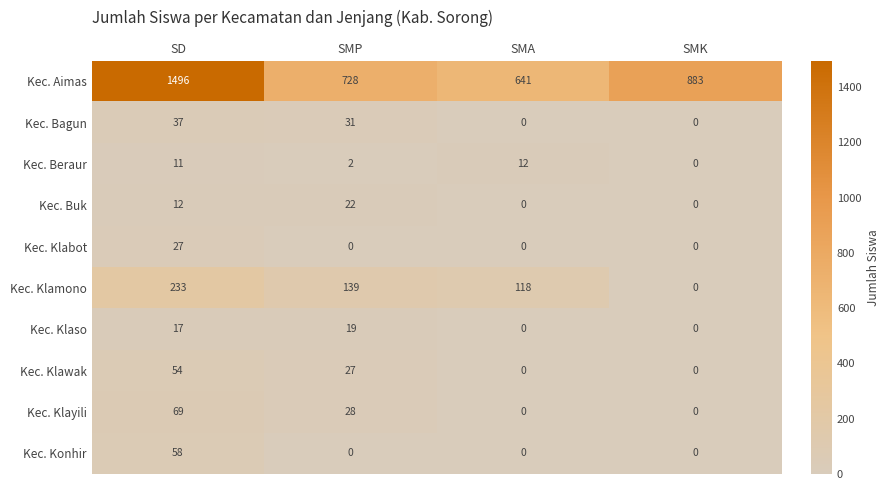

The Kec. Klamono series shows 373 at SD. True or false?

False